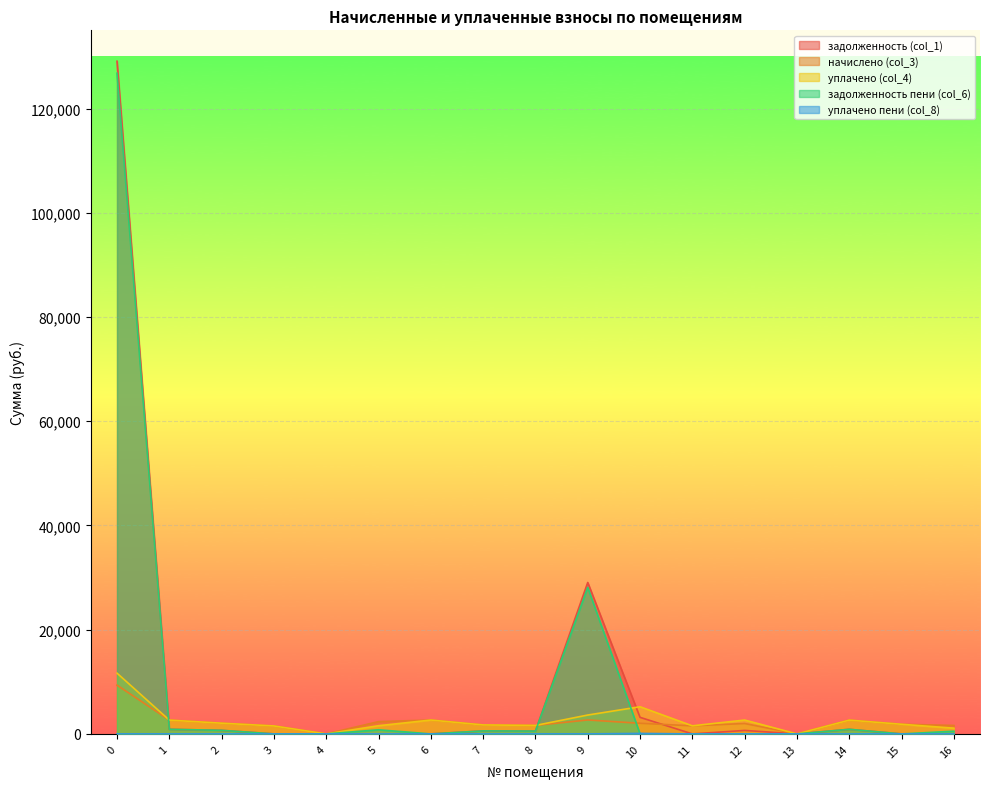

How many lines are shown in the chart?

5